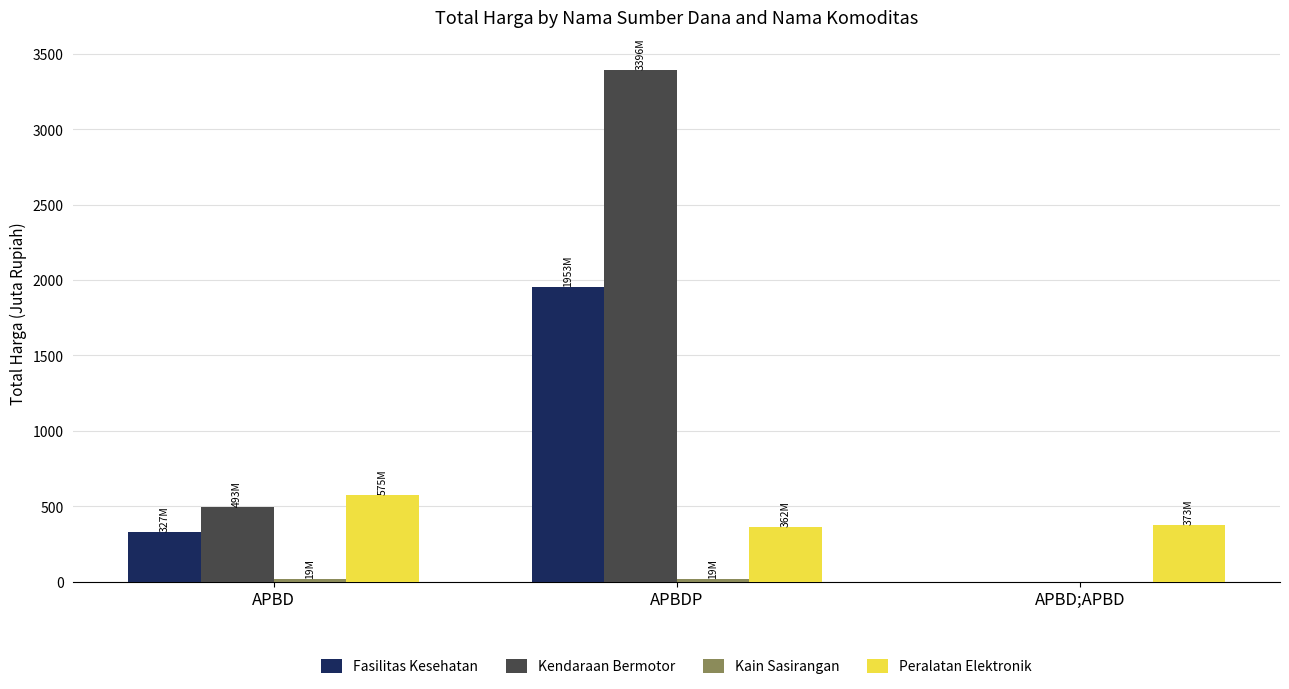

What is the sum of the Kendaraan Bermotor values at APBD and APBD;APBD?

493.0